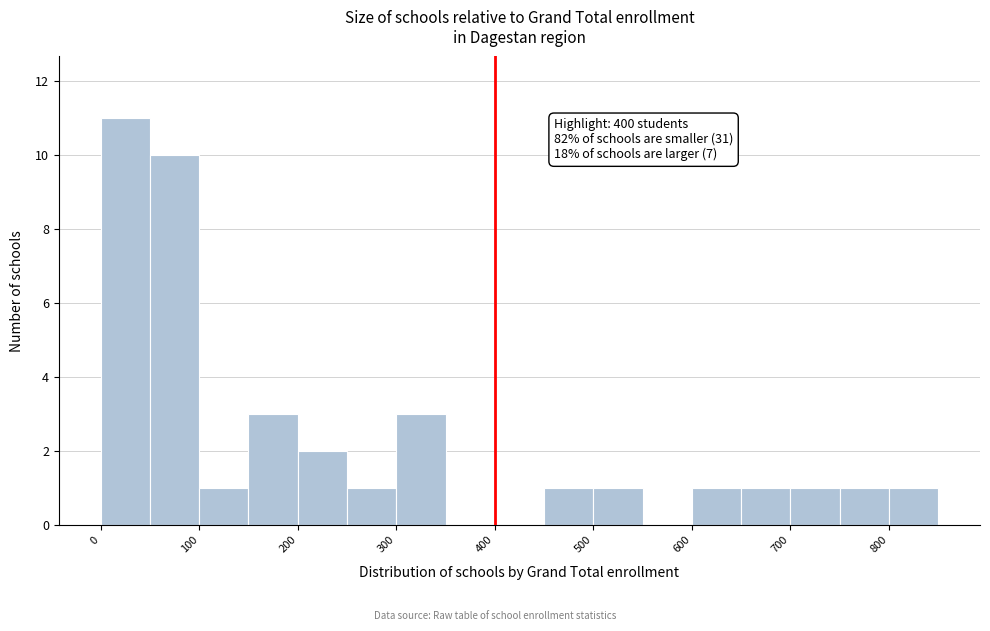

Over which range of the x-axis is the bar tallest?

0 to 50